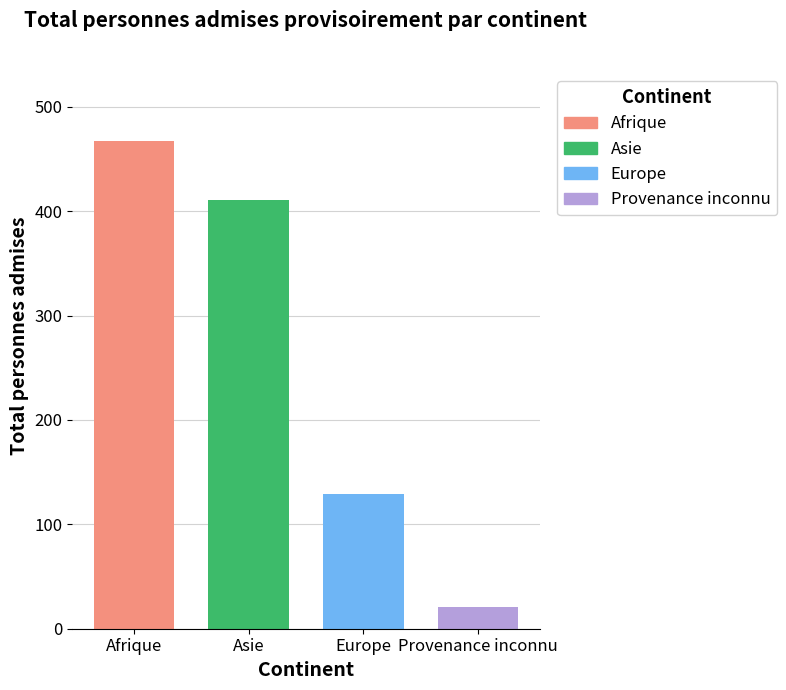

Rank the series by their maximum value, from highest to lowest.

Afrique, Asie, Europe, Provenance inconnu